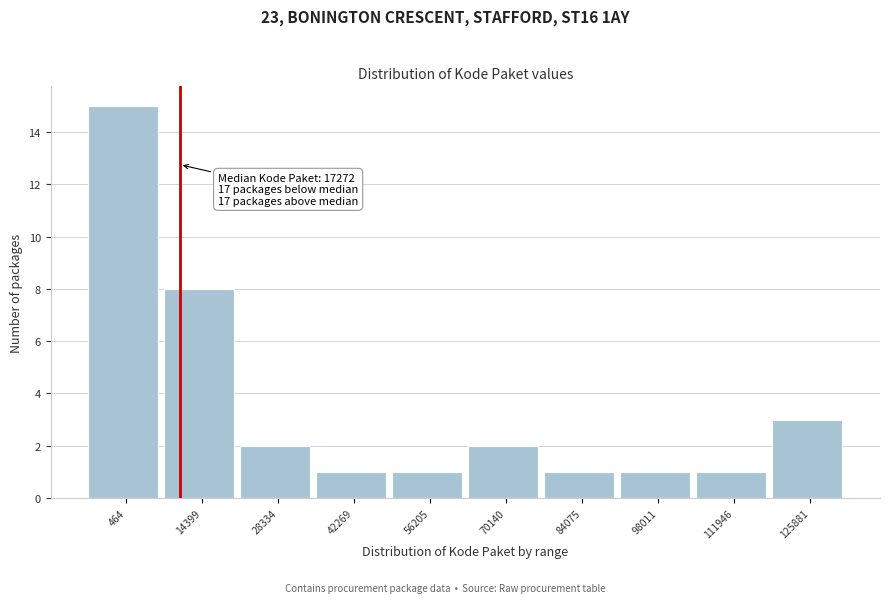

Reading left to right, extract all data points from this chart.

464=15	14399=8	28334=2	42269=1	56205=1	70140=2	84075=1	98011=1	111946=1	125881=3